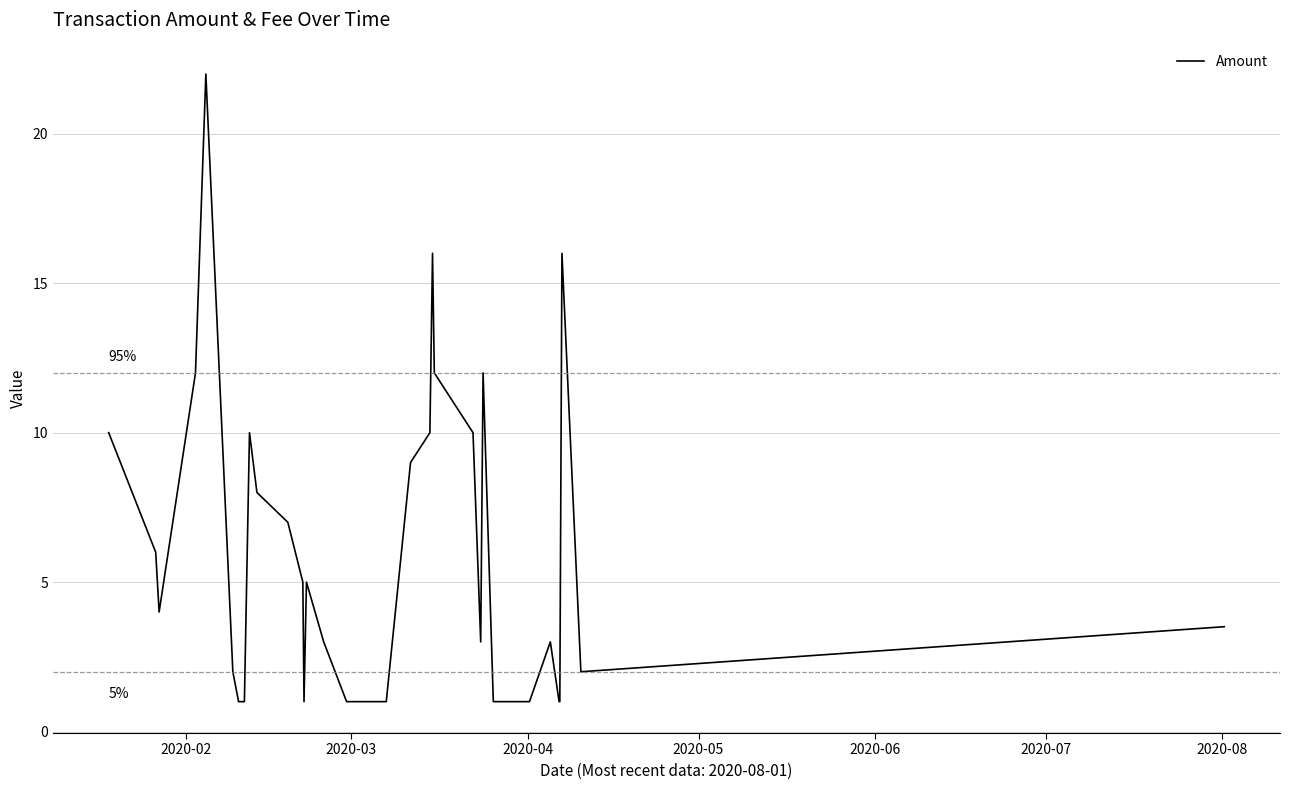

What is the sum of all values?

201.5